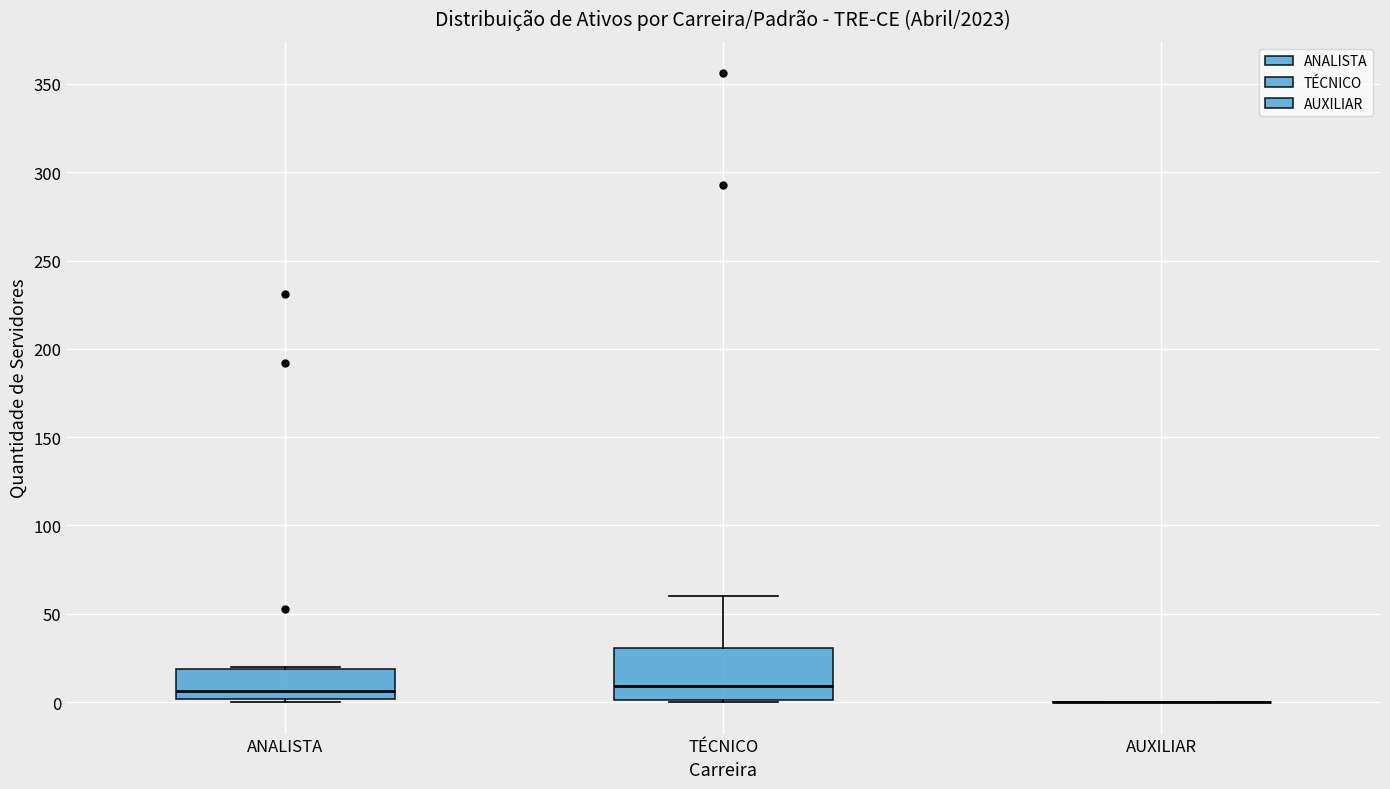

Reading left to right, read every box against the y-axis: the position of its median line, the range the box covers, and the ends of its whiskers. The values are not printed on the chart, so give them approximately, as read against the axis.

ANALISTA: median 5, box 0 to 20, whiskers 0 (just below the box's lower edge) to 20
TÉCNICO: median 10, box 0 to 30, whiskers 0 to 60
AUXILIAR: box collapsed to a line at 0, whiskers 0 to 0